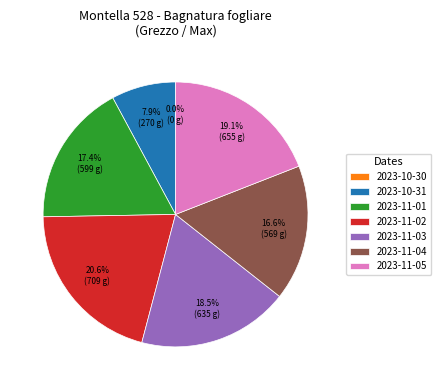

Is 2023-11-03 the majority of the pie?

No